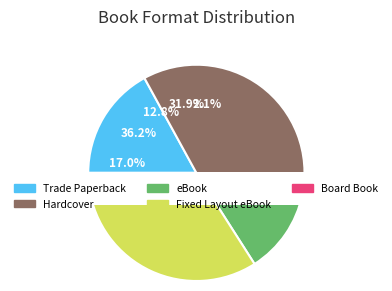

What is the smallest slice in the pie chart?

Board Book